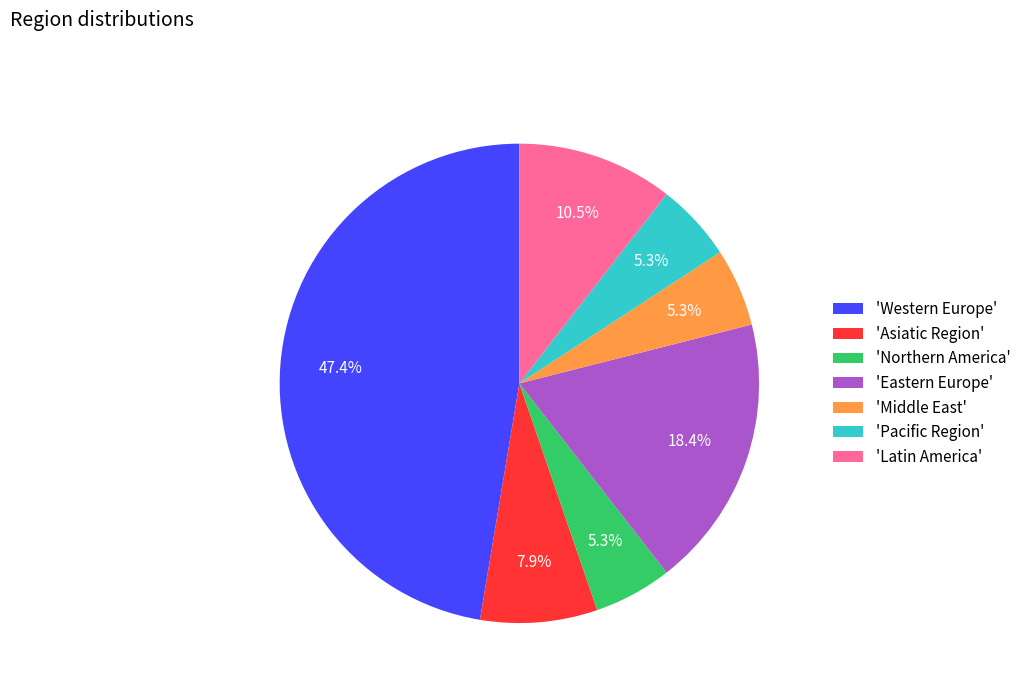

Combined, what portion of the pie is 'Eastern Europe' and 'Latin America'?

28.9%